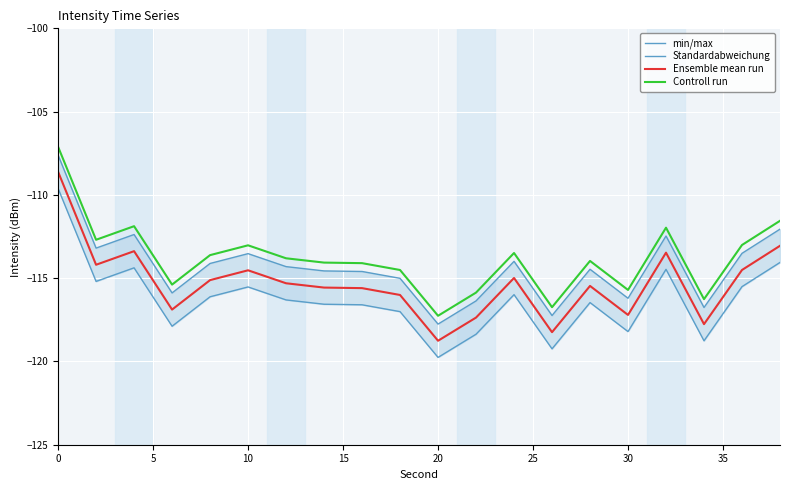

Which category has the lowest value in the Controll run series?

20